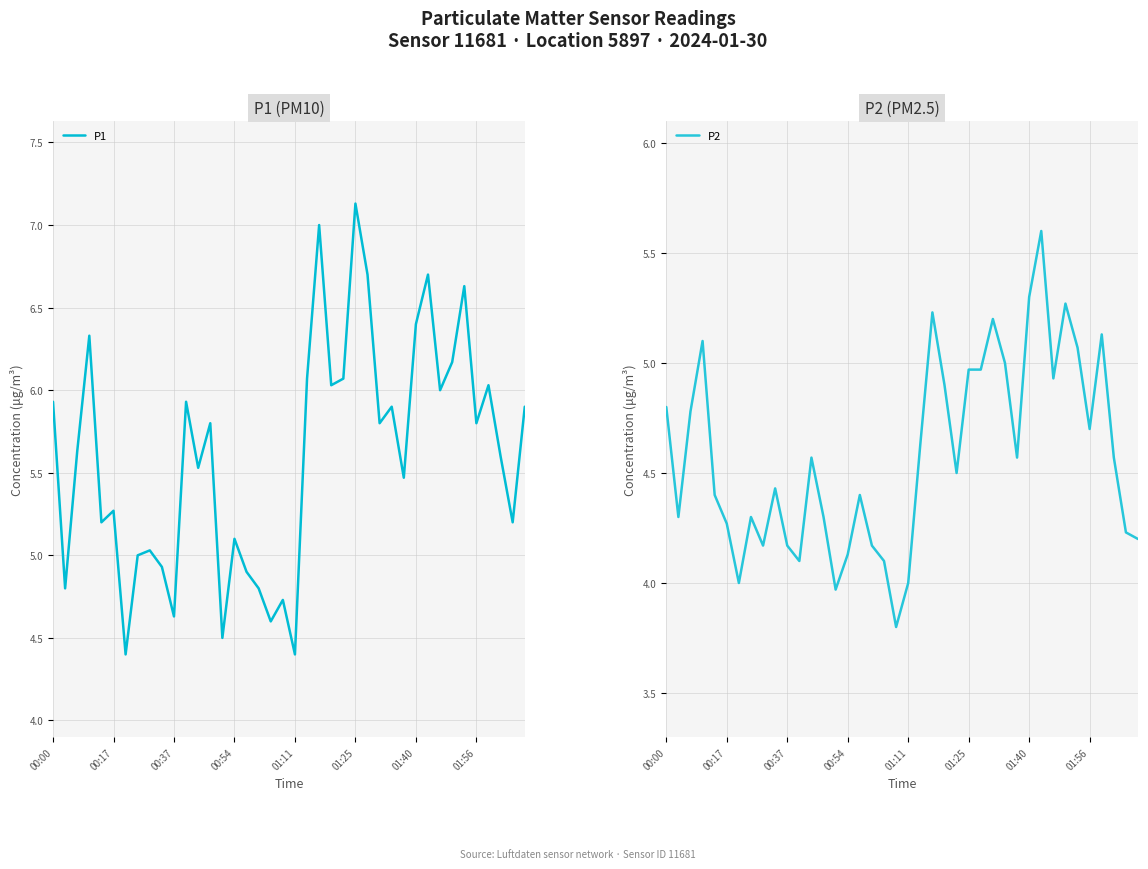

Does the chart display data point markers on the line(s)?

No